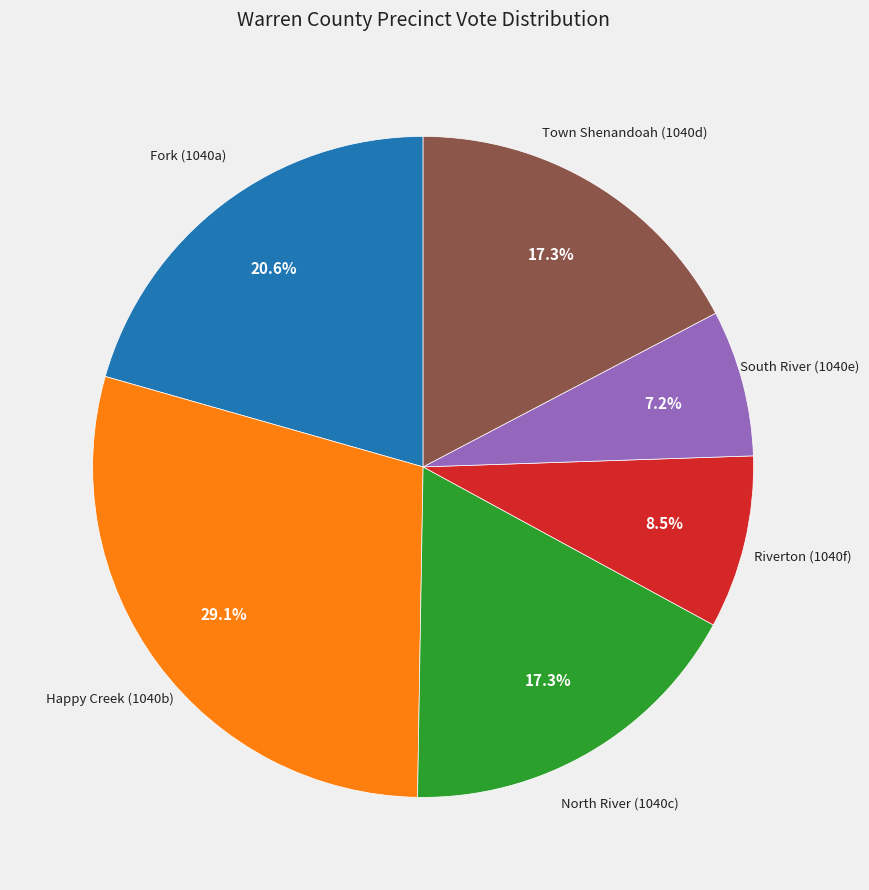

What percentage is NOT represented by Riverton (1040f)?

91.5%